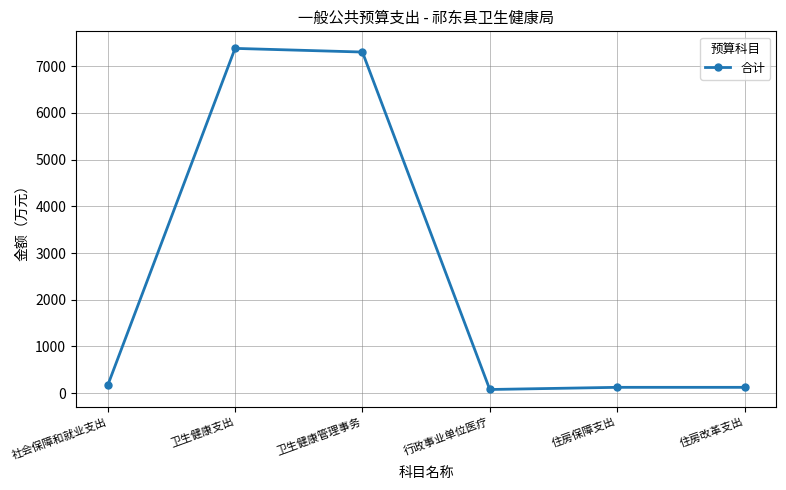

Does the chart display data point markers on the line(s)?

Yes